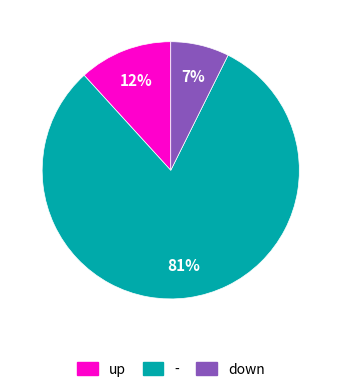

What is the largest slice in the pie chart?

-